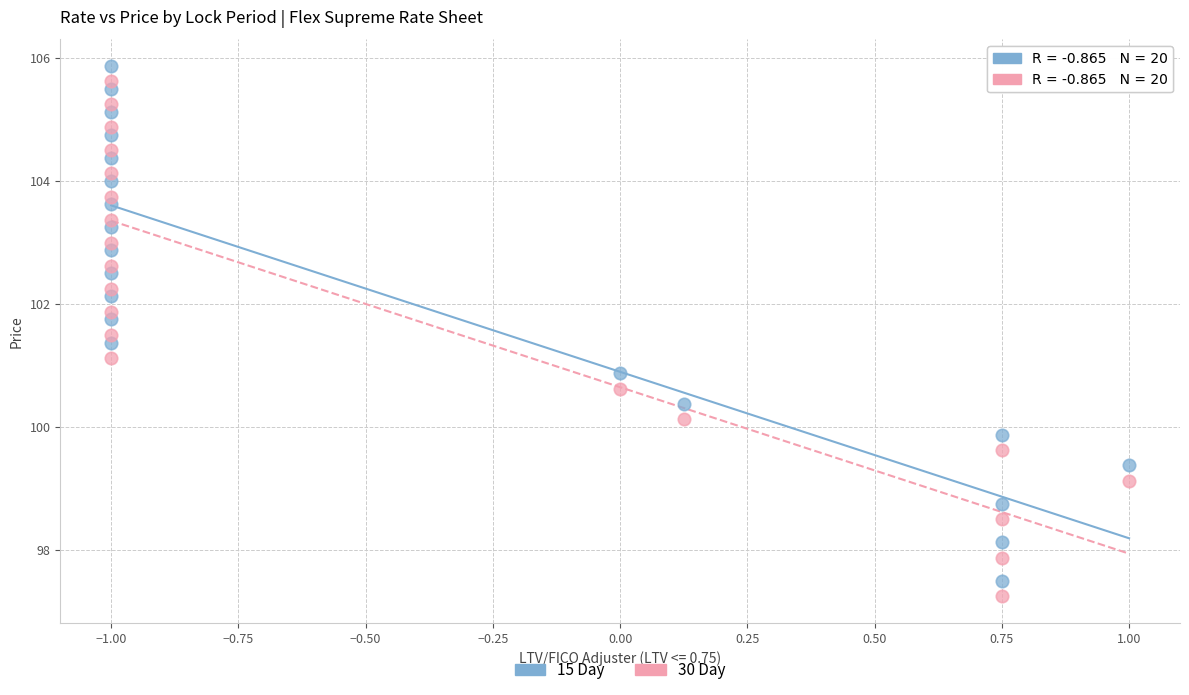

What is the X range (max minus min) for the scatter plot?

2.0